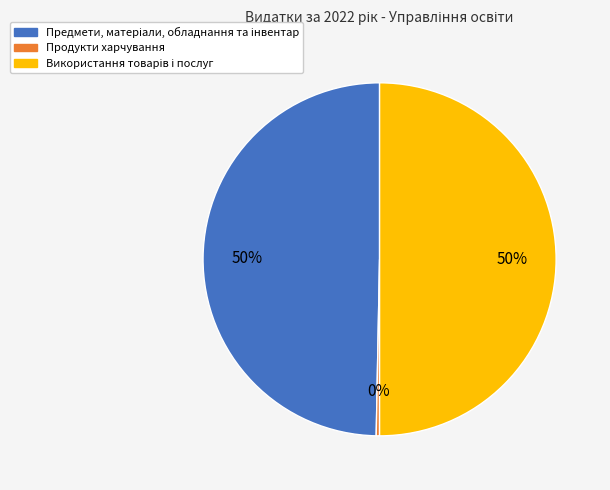

To the nearest percent, what is the average slice percentage?

33%